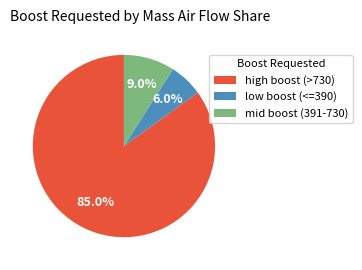

To the nearest percent, what is the average slice percentage?

33%